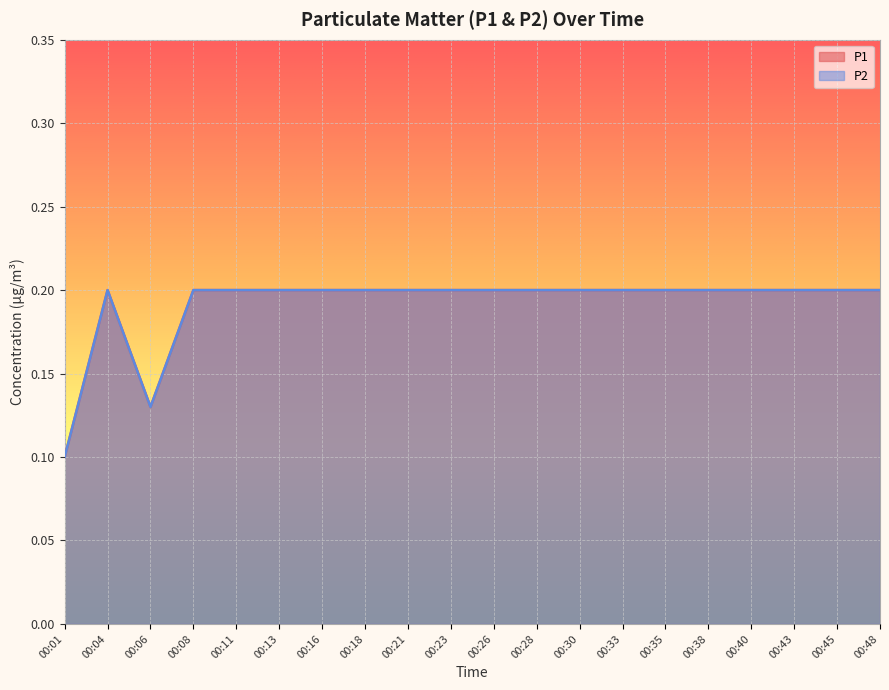

The value of P2 at 00:35 is 0.0. True or false?

False